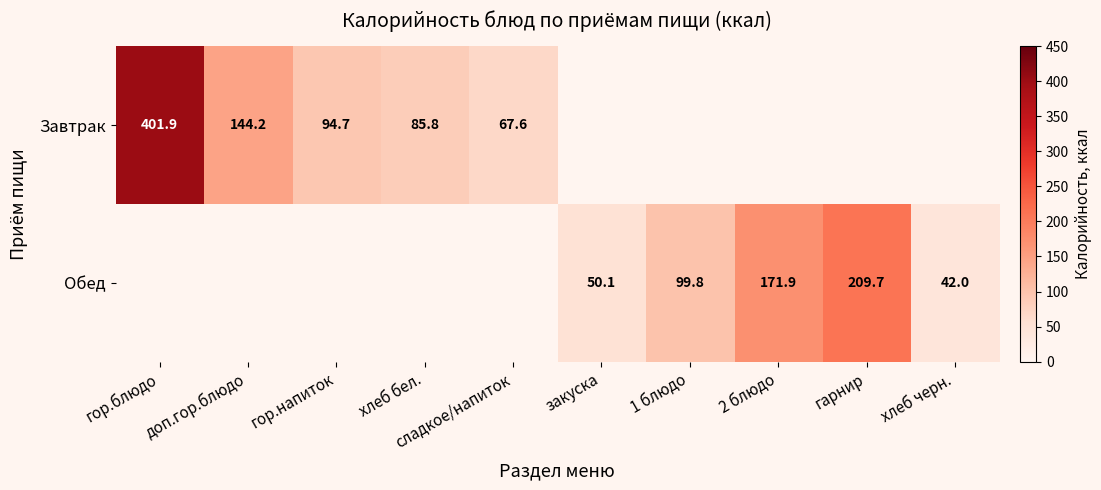

At which category is the sum across all series the highest?

гор.блюдо